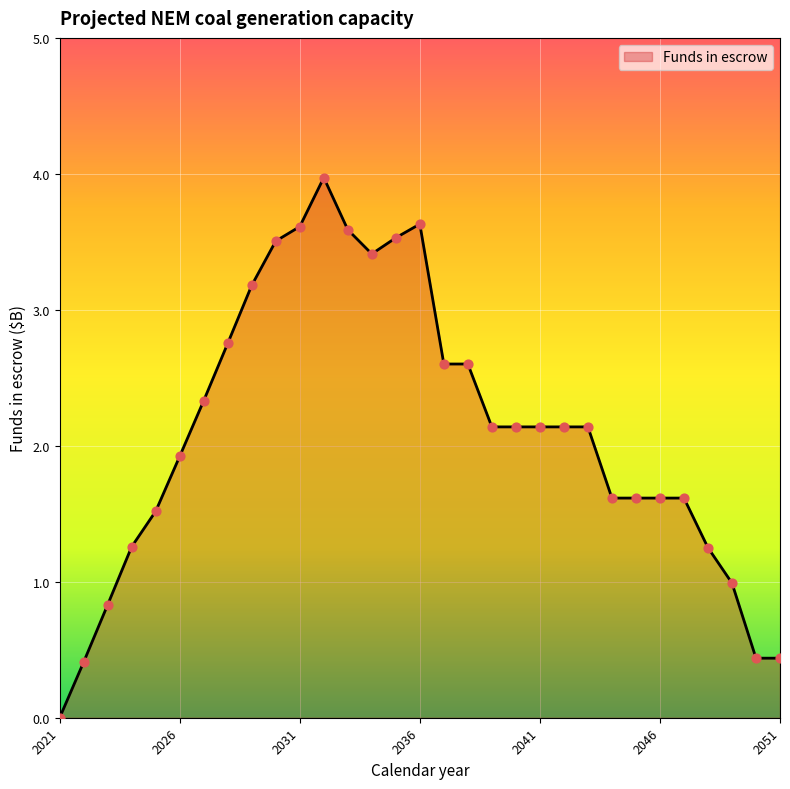

What is the difference between the maximum and minimum values?

4.0